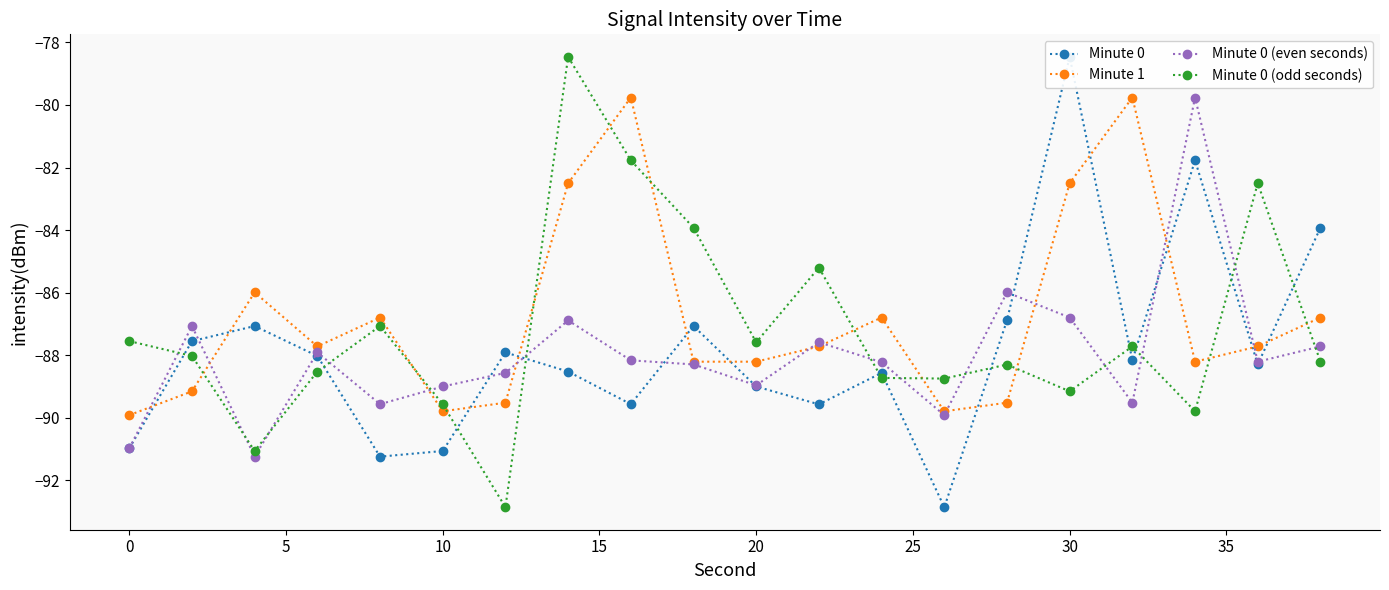

In Minute 0 (even seconds), how many points are higher than both neighbors (excluding endpoints)?

6